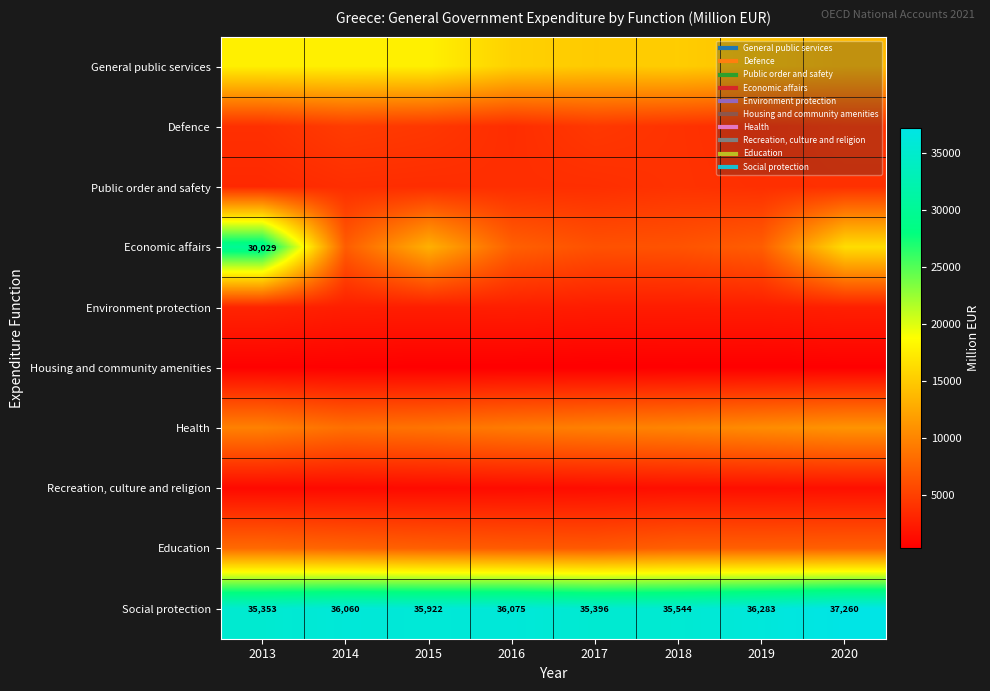

Rank the categories by Economic affairs value from lowest to highest.

2017, 2018, 2014, 2019, 2016, 2015, 2020, 2013